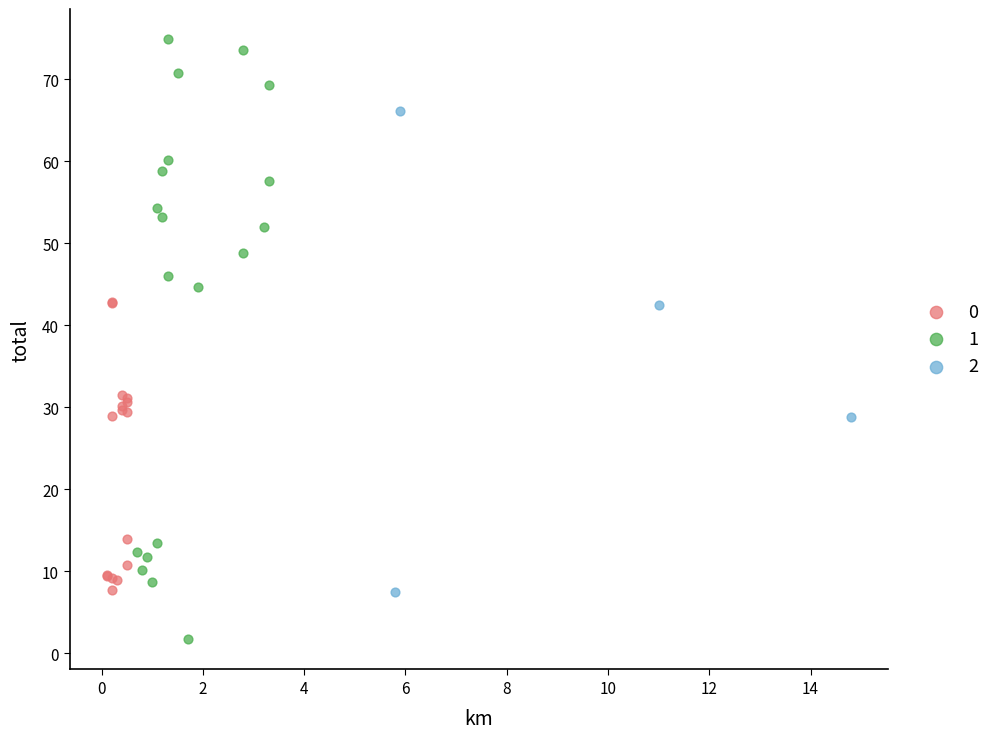

What are all the series names shown in the legend?

0, 1, 2